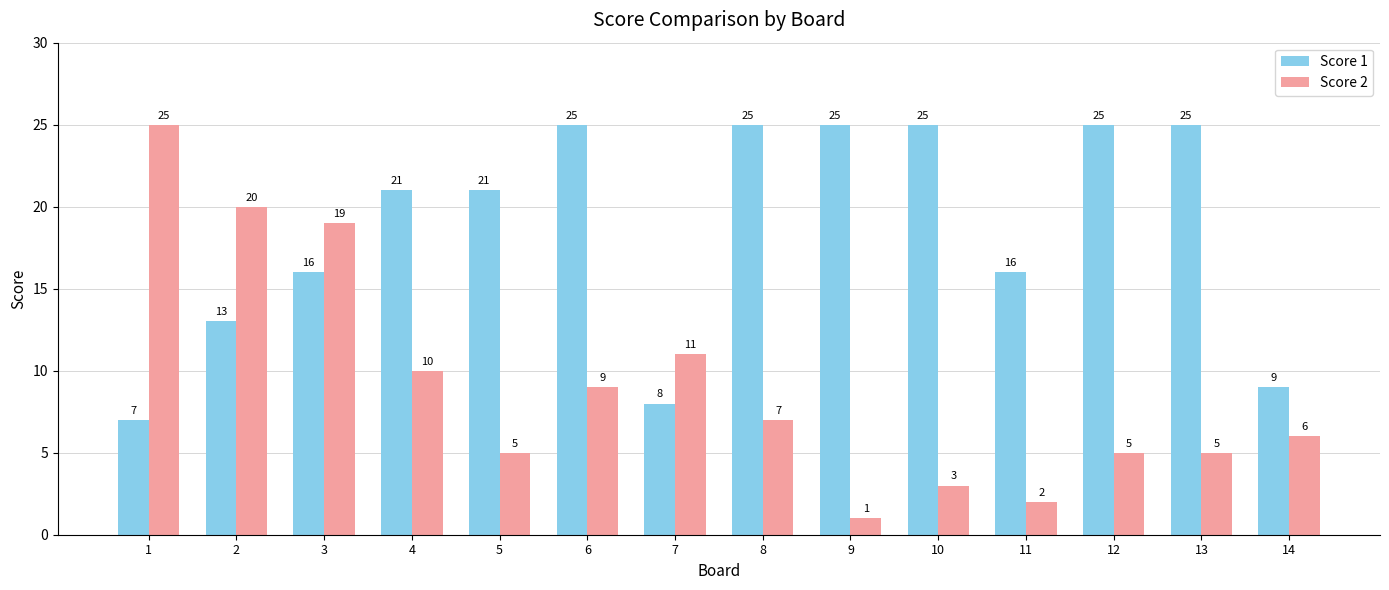

Rank the series at 4 from lowest to highest value.

Score 2, Score 1